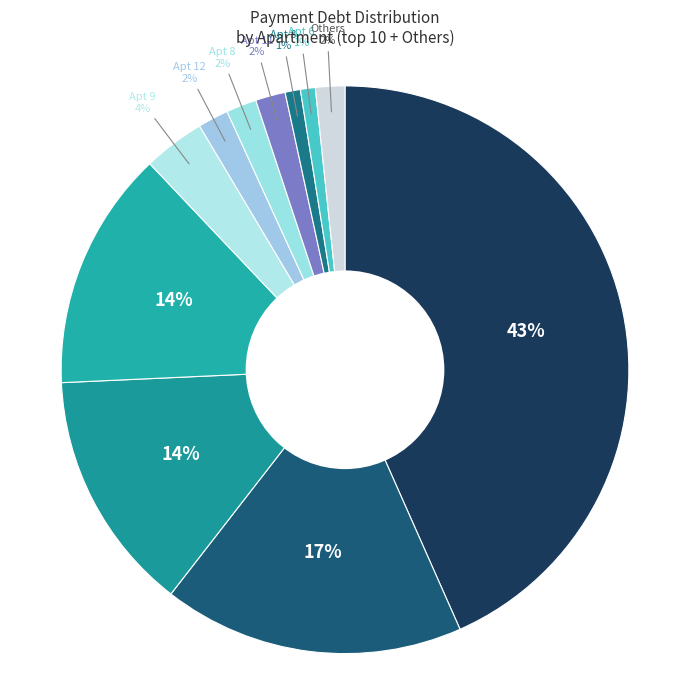

How many segments does this pie chart have?

11